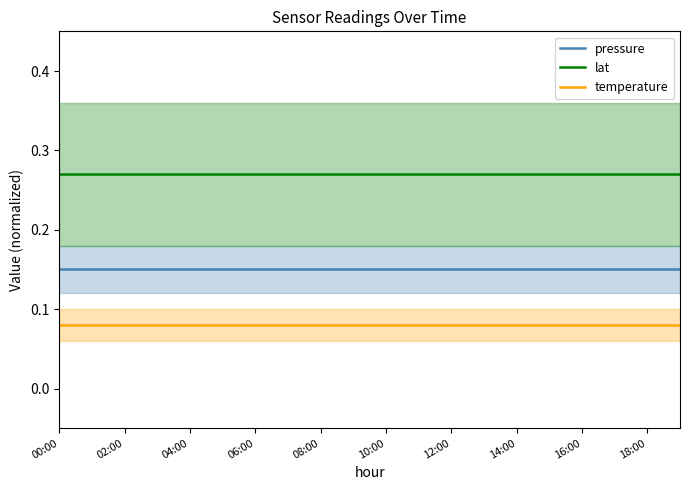

What is the value of the pressure point at the 5th from the left?

0.1